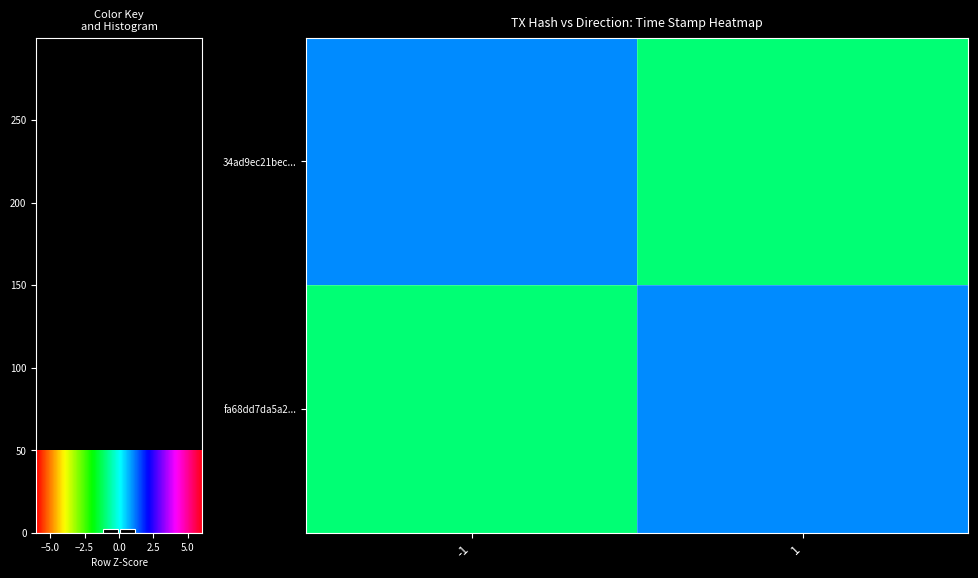

Reading left to right, transcribe all the data shown in this chart.

34ad9ec21bec...: -1=1	1=-1
fa68dd7da5a2...: -1=-1	1=1